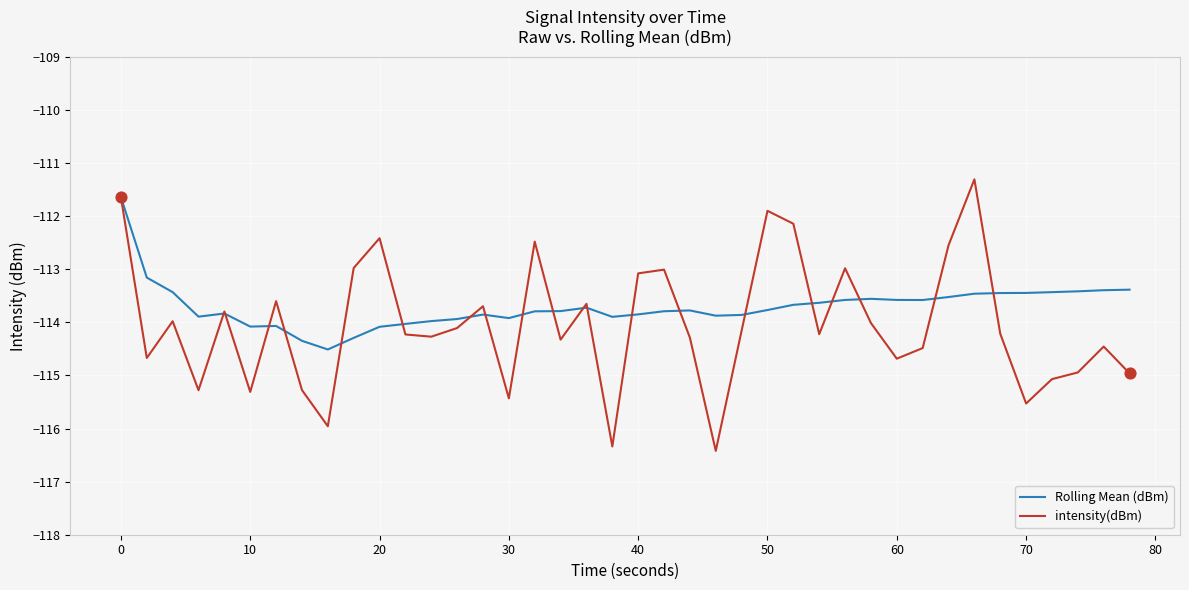

Which series has the largest total across all categories?

Rolling Mean (dBm)